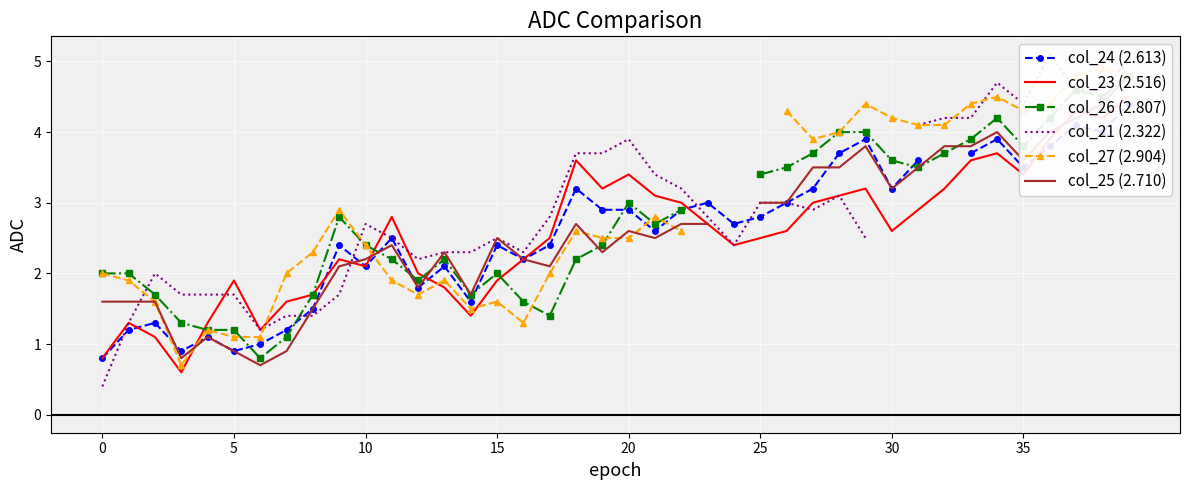

What is the smallest value displayed?

0.4